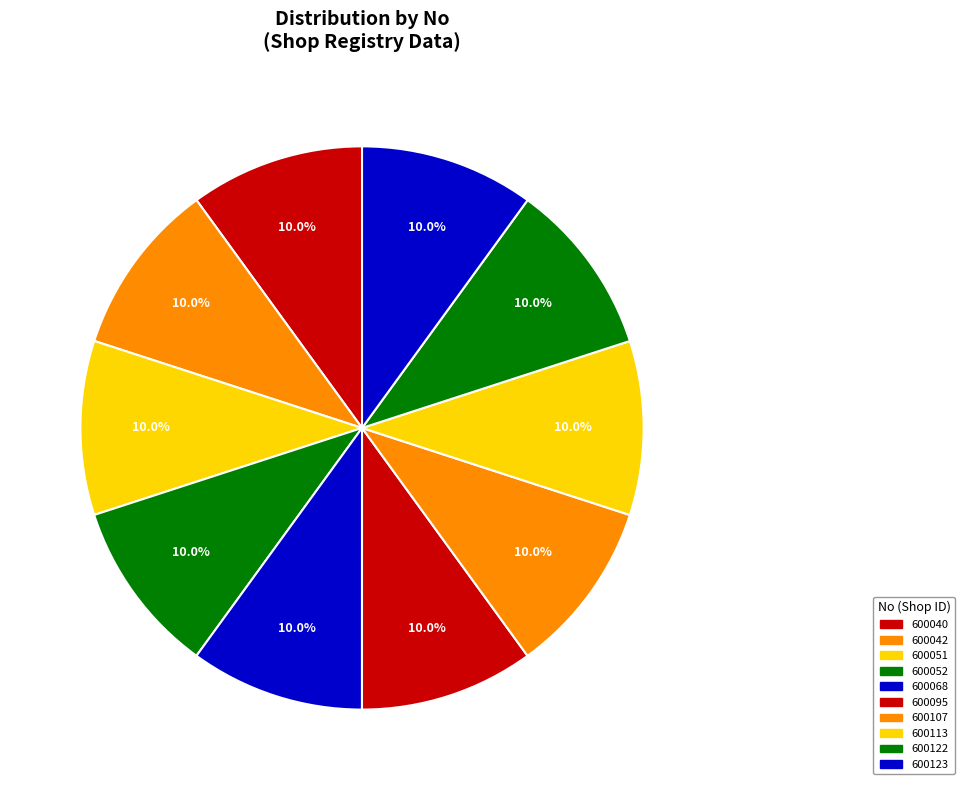

Which slice is the largest?

600123